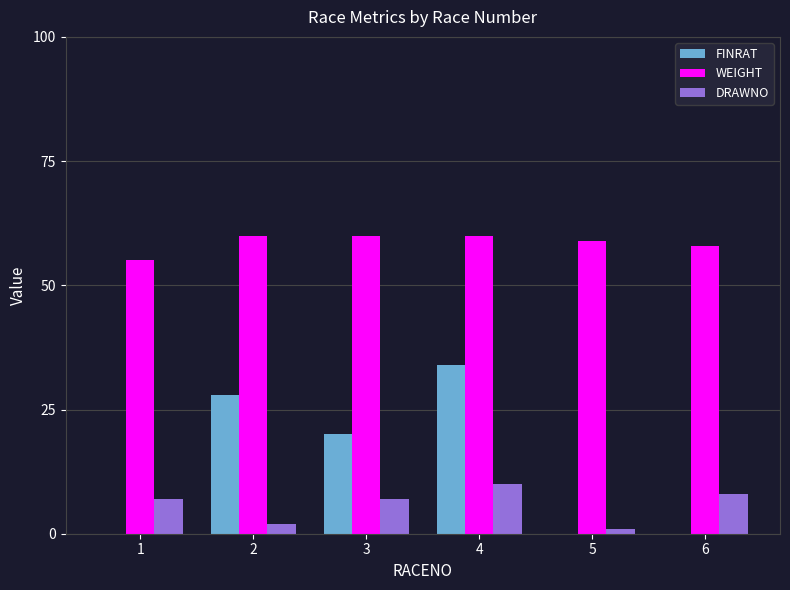

Which series changed the most between 4 and 5?

FINRAT